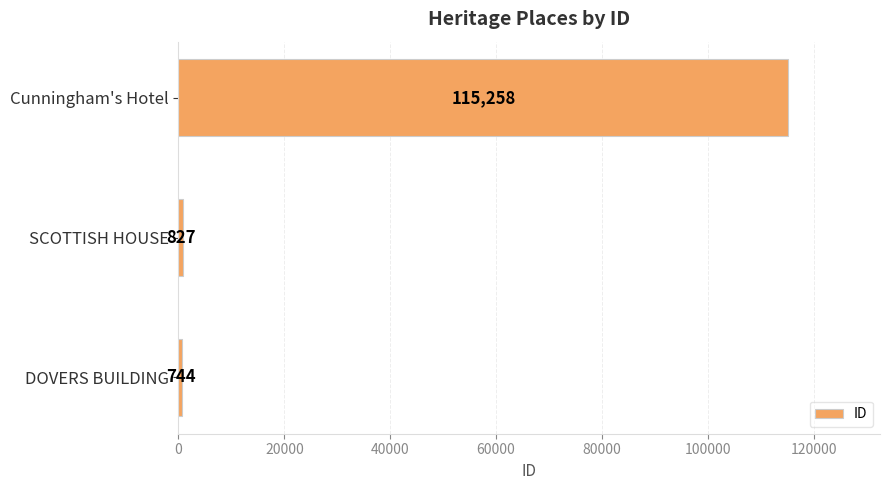

The chart shows a value of 115258 at Cunningham's Hotel. True or false?

True